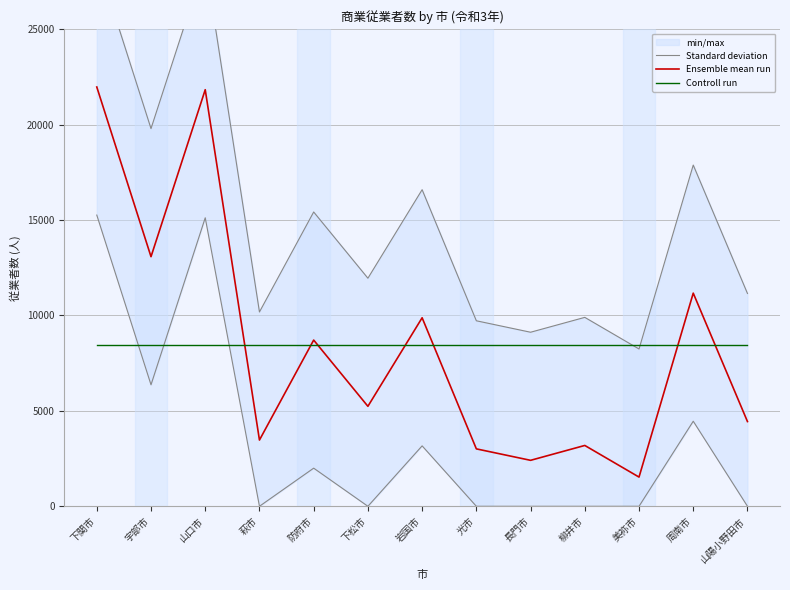

How many times do Standard deviation and Controll run cross each other?

2